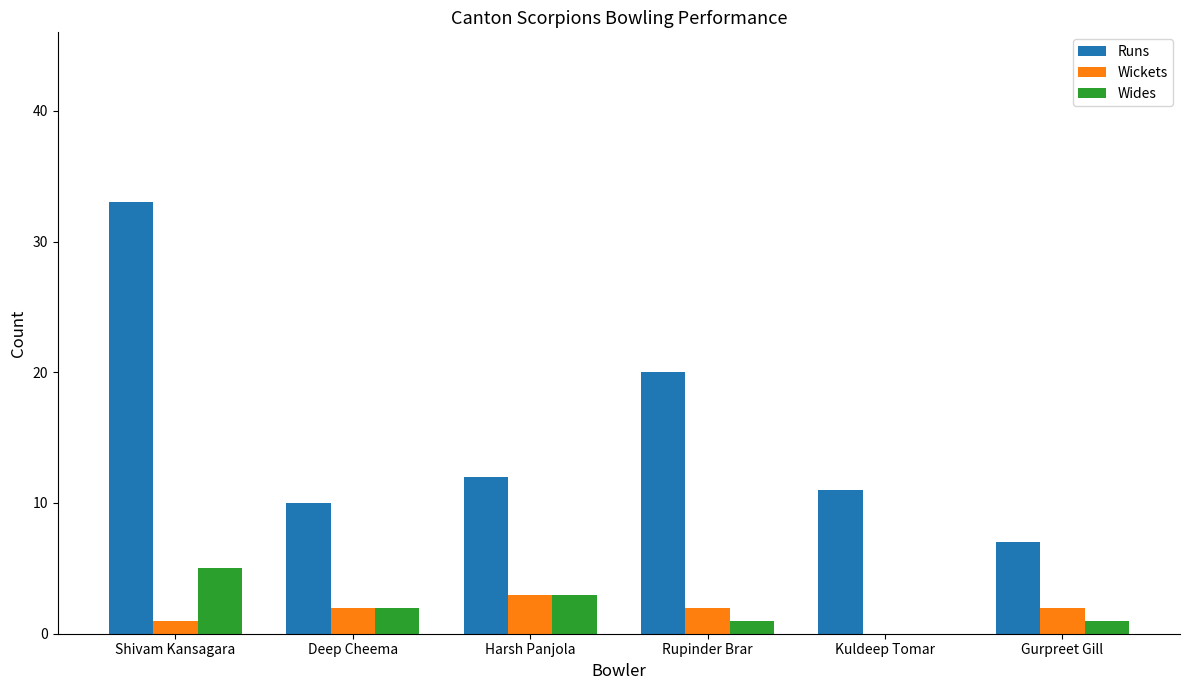

What is the sum of the Runs values at Deep Cheema and Kuldeep Tomar?

21